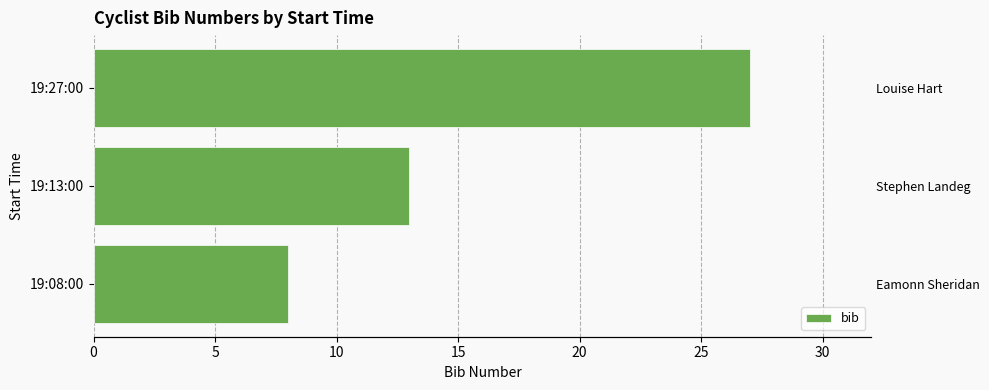

The value at 19:27:00 is 43. True or false?

False